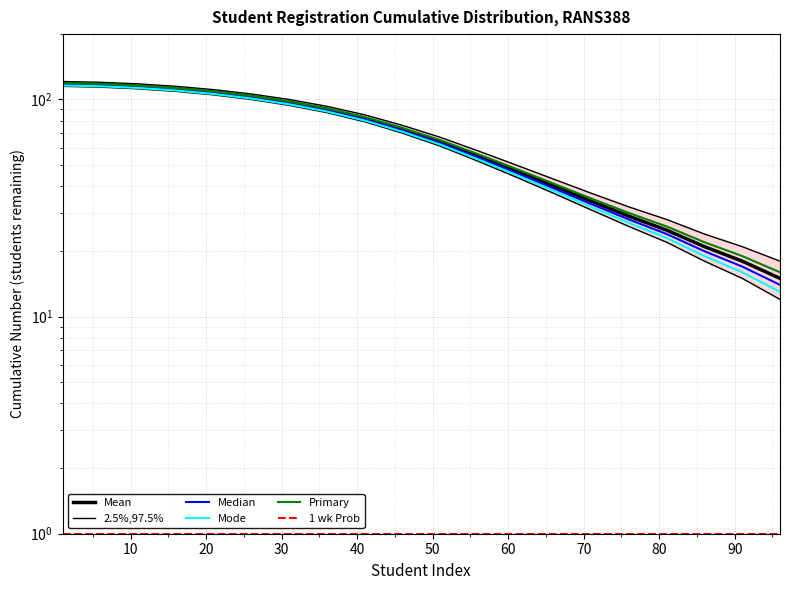

True or false: Median and Mode intersect in this chart.

False